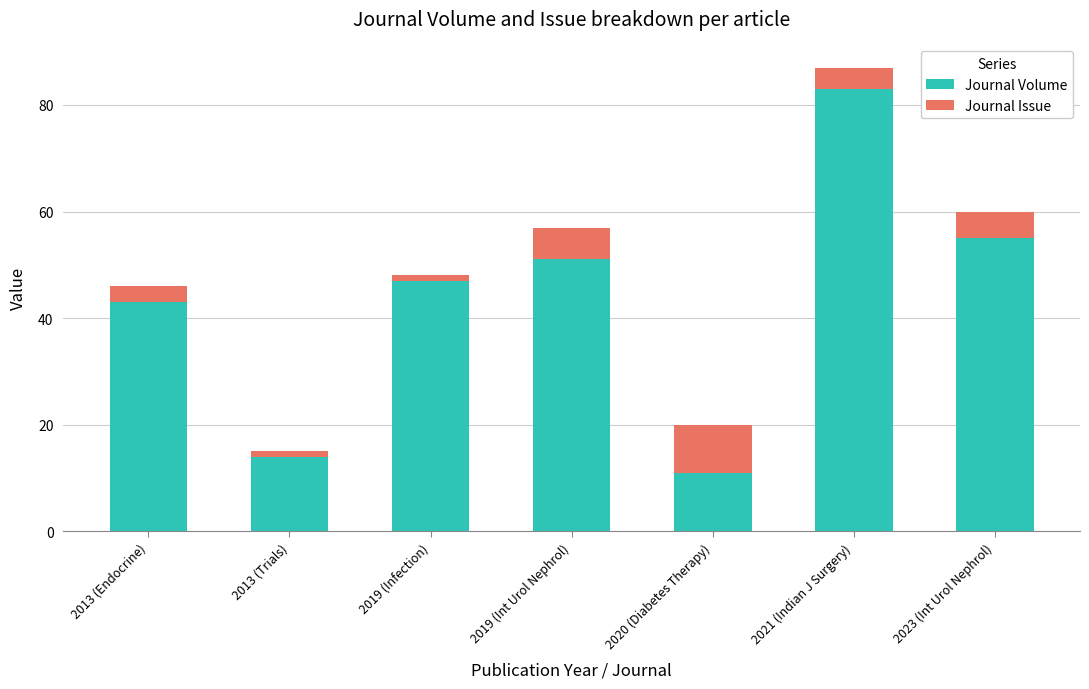

What is the total value across all series at 2021 (Indian J Surgery)?

87